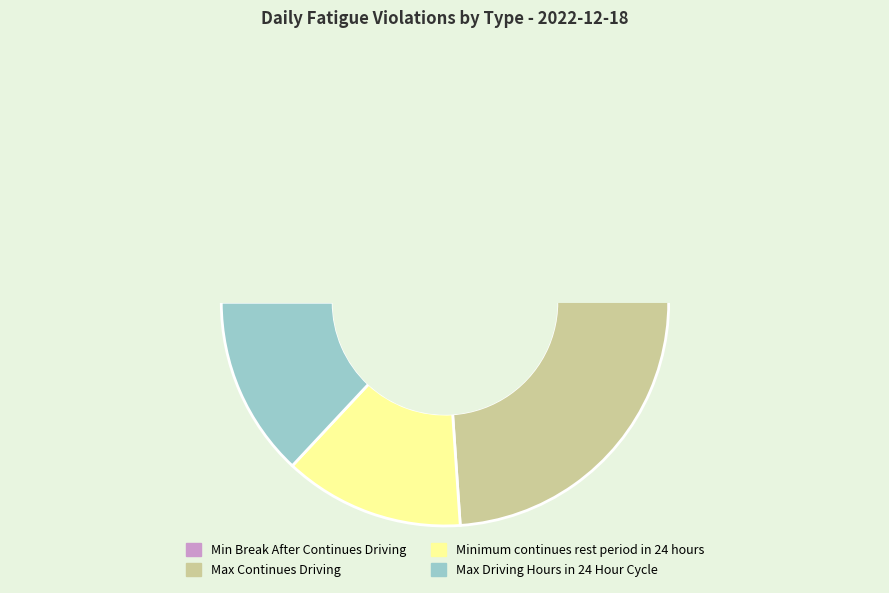

Which category has the smallest portion of the pie?

Minimum continues rest period in 24 hours